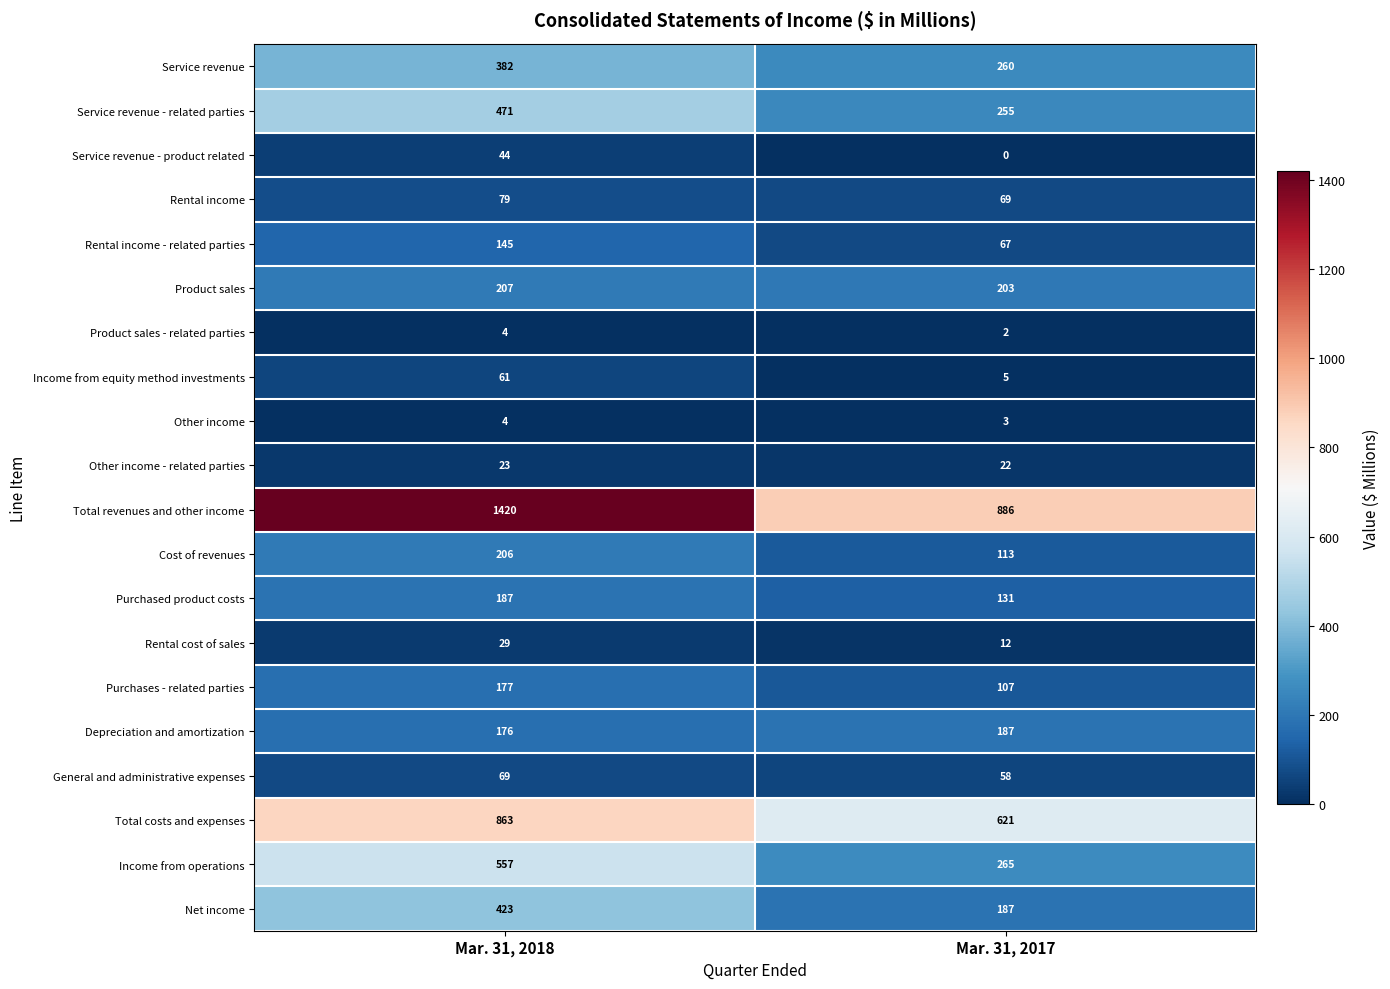

Rank the categories by Service revenue - product related value from lowest to highest.

Mar. 31, 2017, Mar. 31, 2018